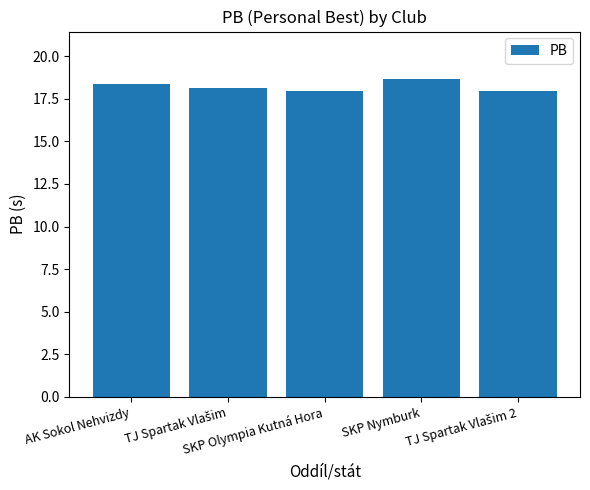

True or false: the data shows 27.6 at SKP Nymburk.

False